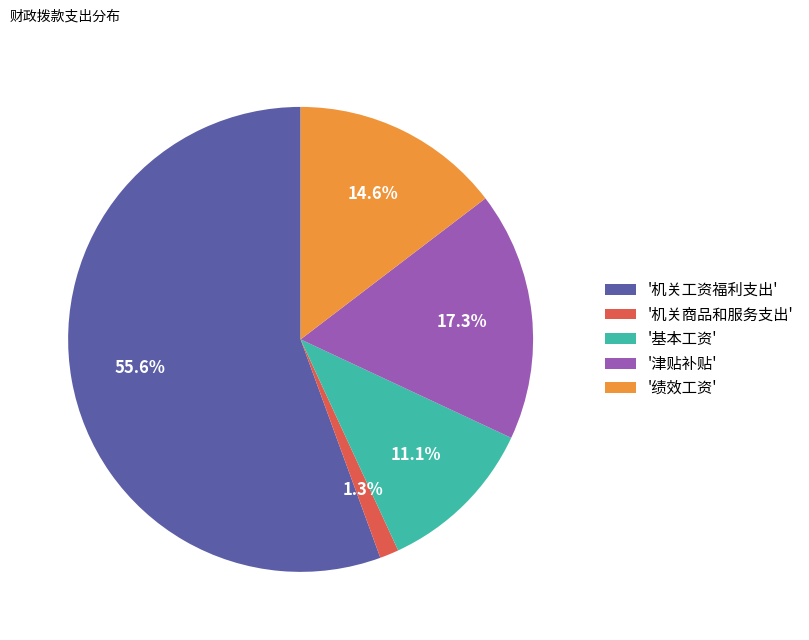

Do '津贴补贴' and '机关商品和服务支出' together represent more than half of the pie?

No